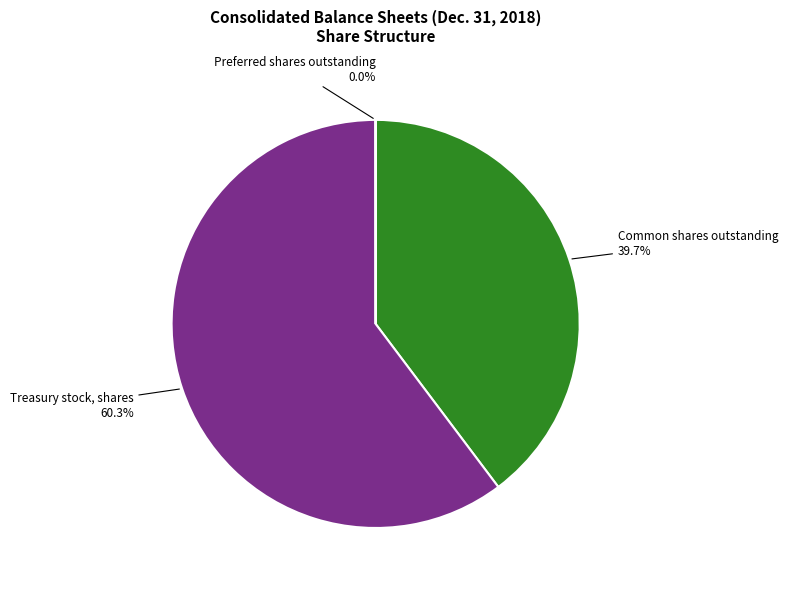

Does Common shares outstanding represent more than half of the total?

No